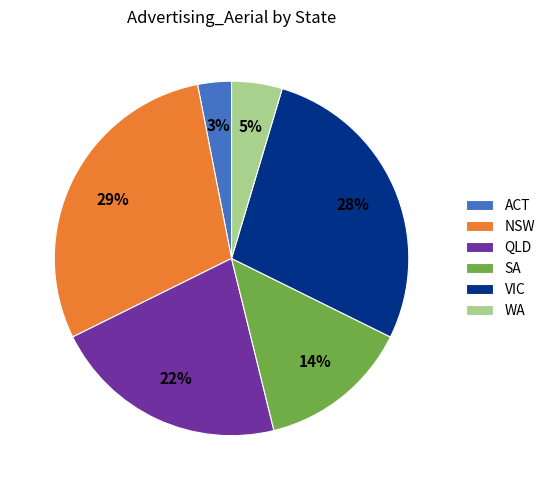

The QLD slice represents 22% of the pie. True or false?

True